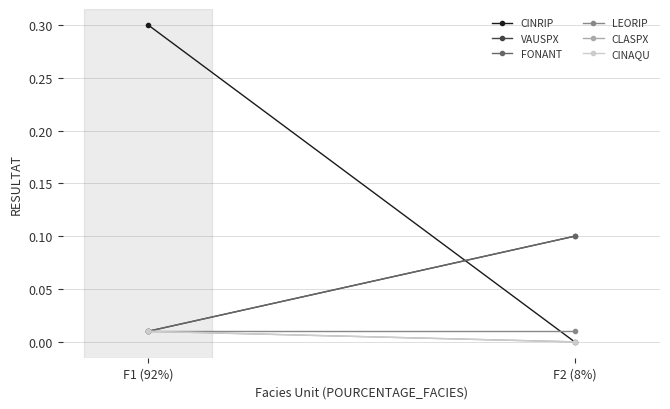

The value of FONANT at F2 (8%) is 0.2. True or false?

False